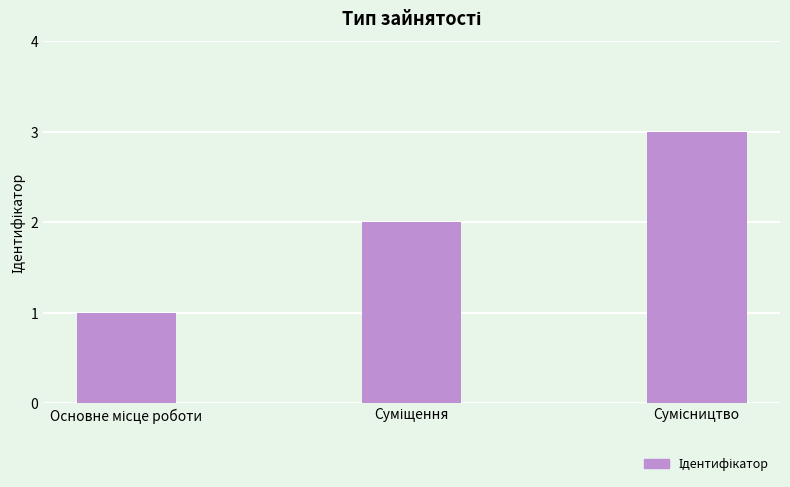

What is the maximum value shown in the chart?

3